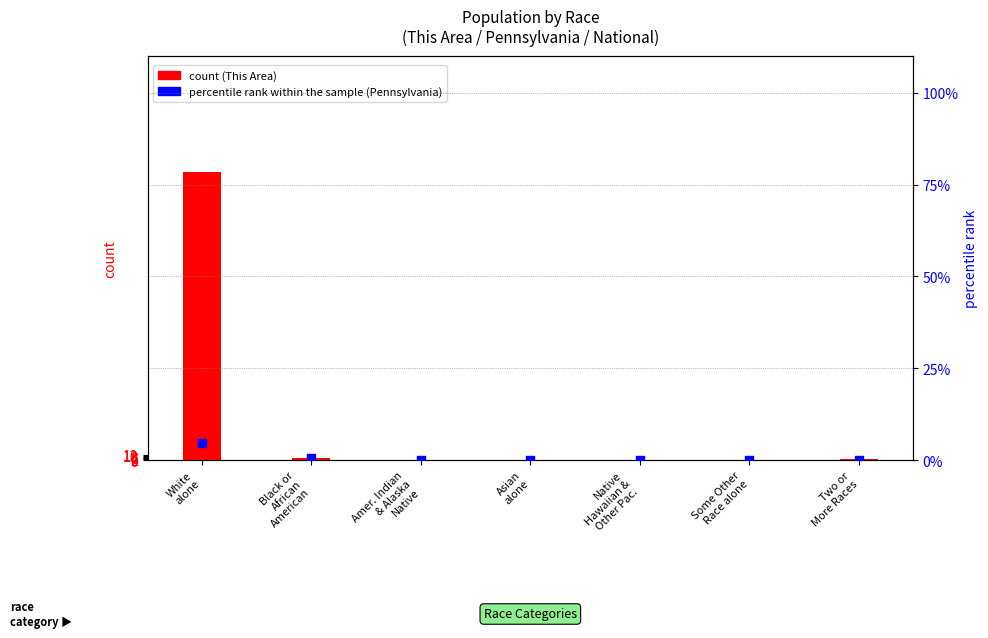

What are all the series names shown in the legend?

count, percentile rank within the sample